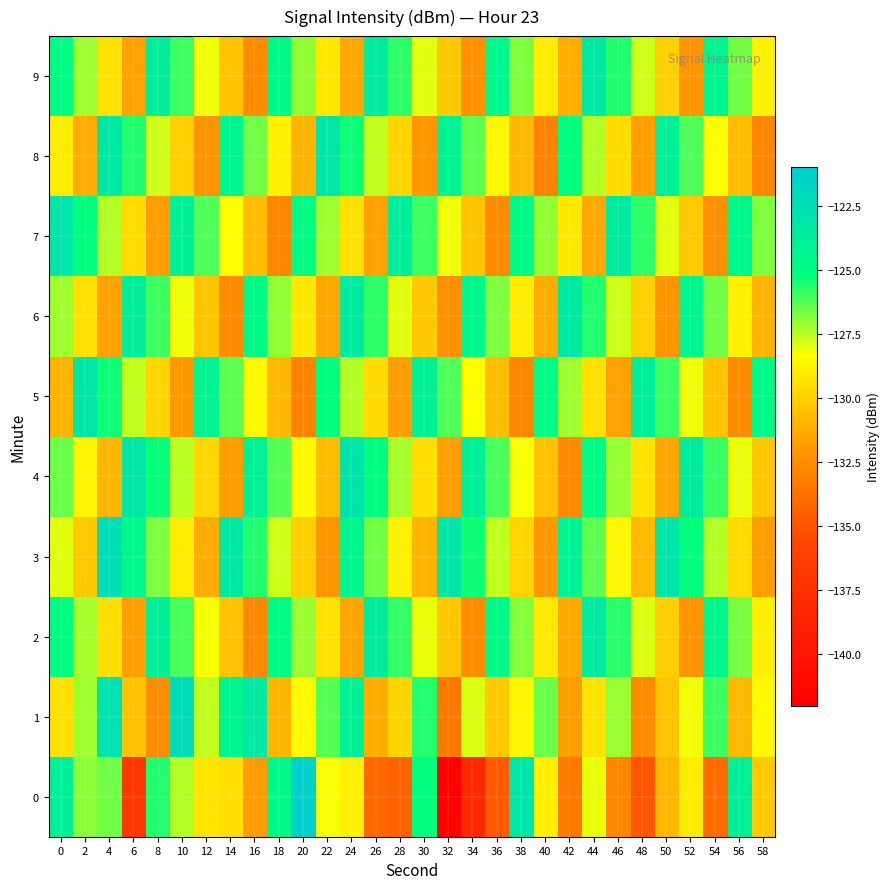

What is the difference between the highest and lowest values at 30?

8.0